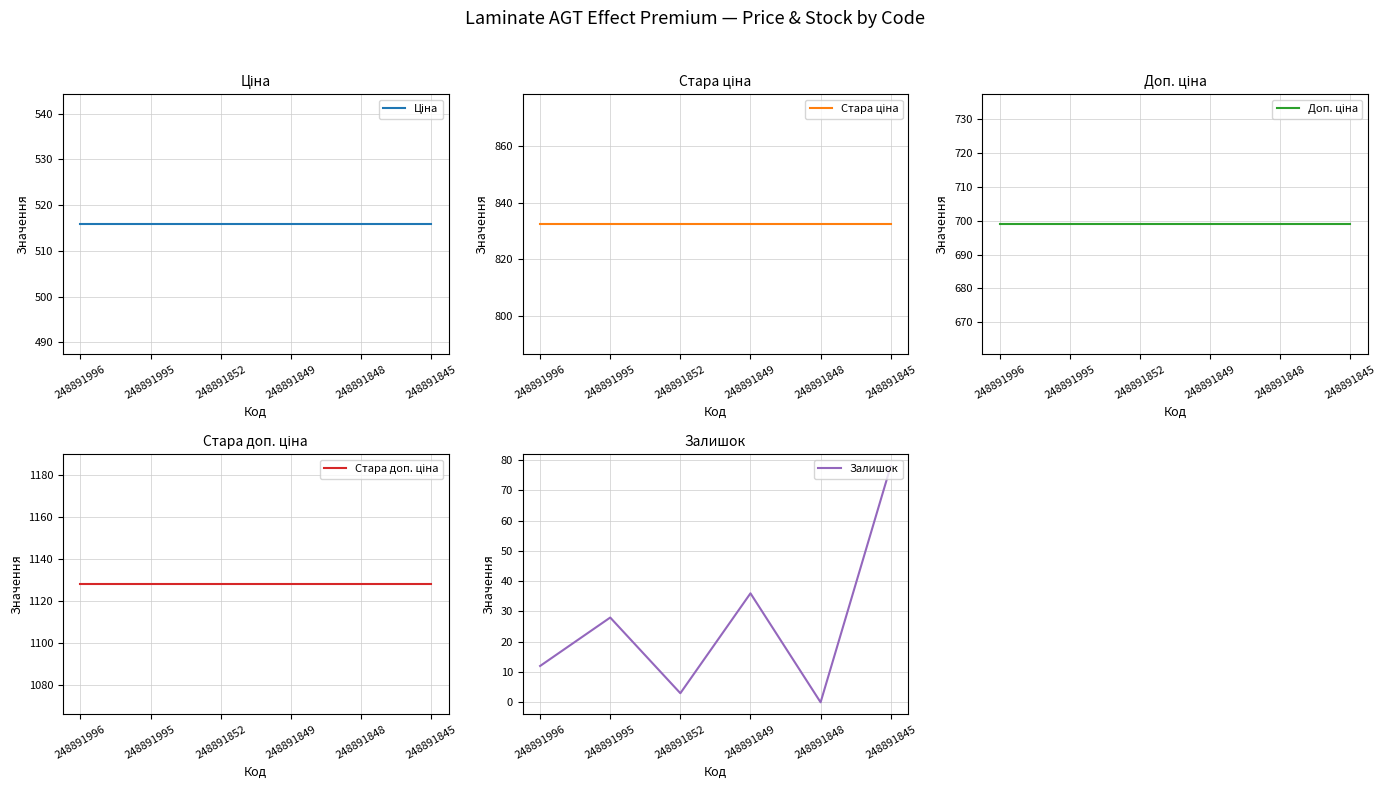

What is the sum of all Стара доп. ціна values?

6767.9